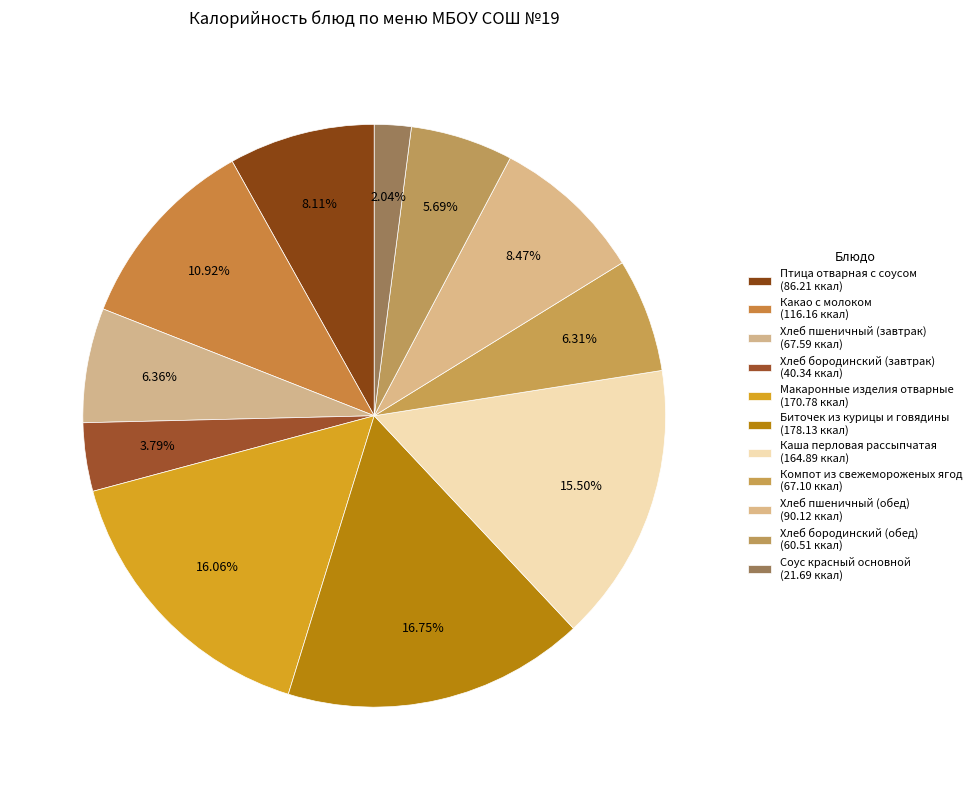

Count the number of slices in the pie.

11